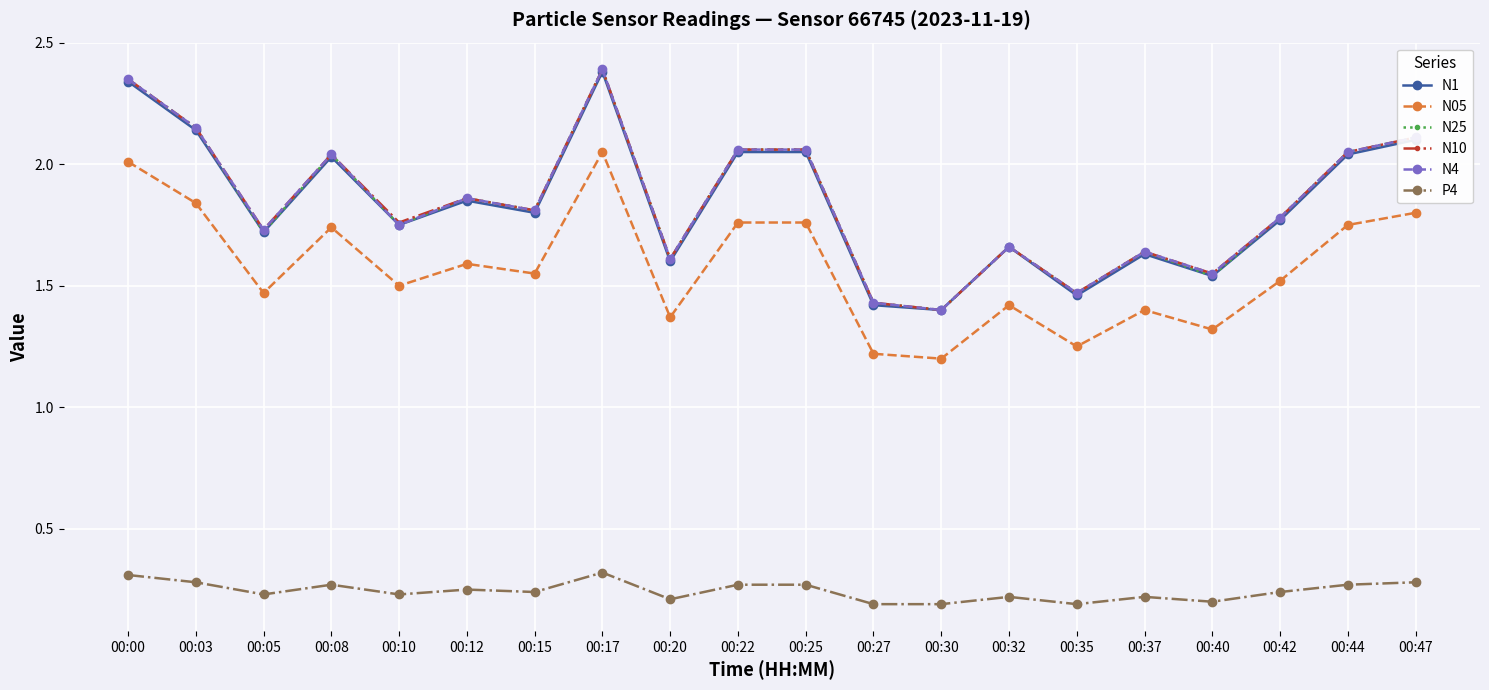

True or false: N05 has more than 0 interior local peaks.

True